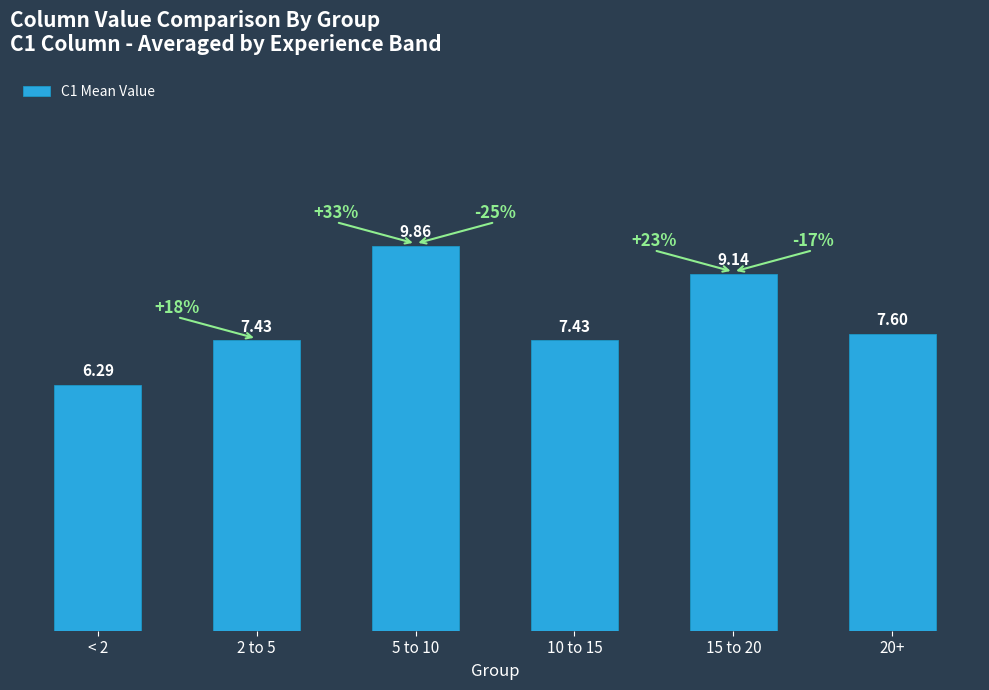

What position from the left is 5 to 10?

3